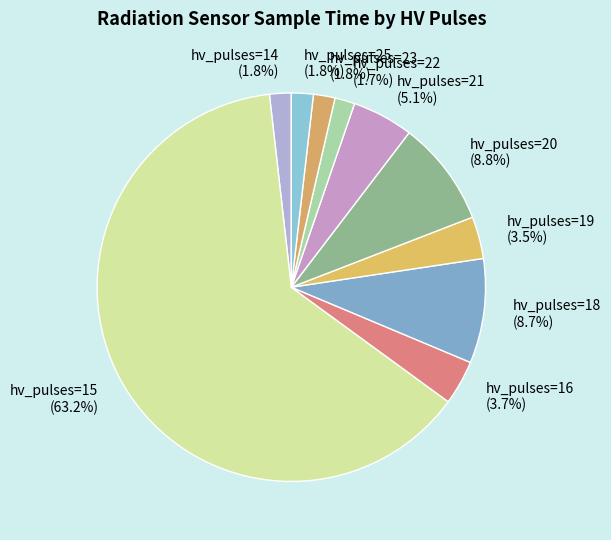

Count the number of slices in the pie.

10